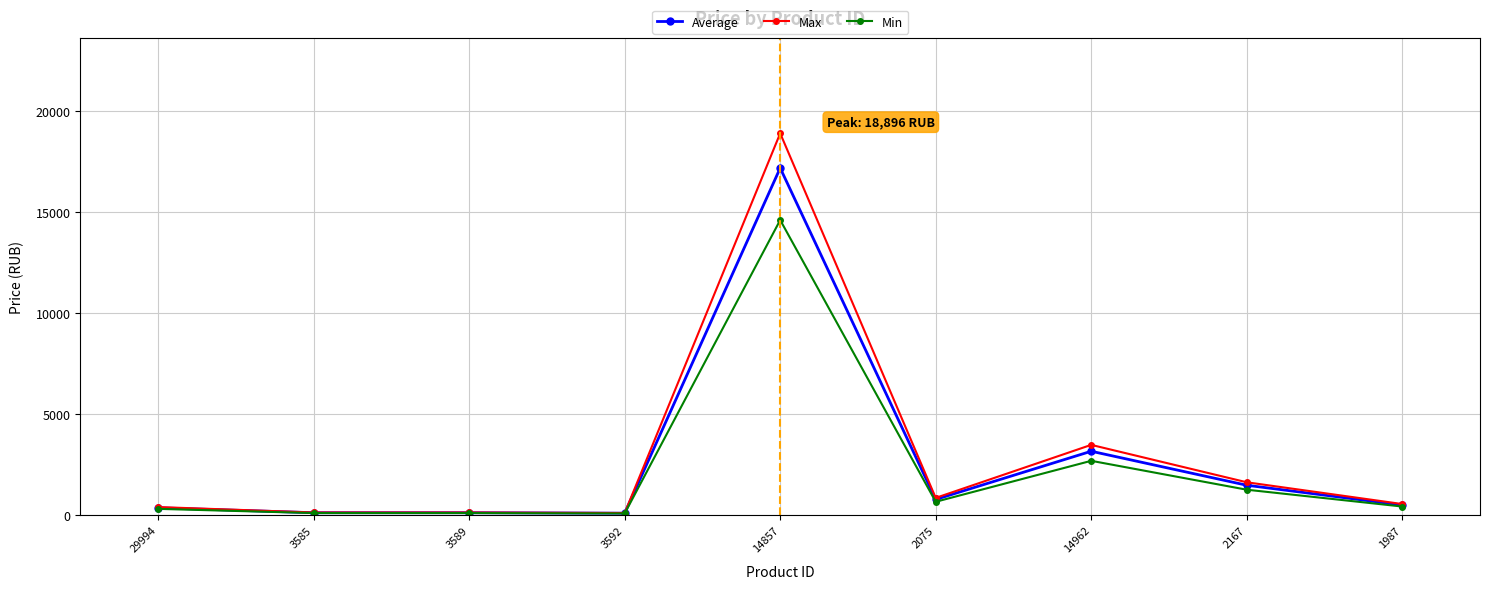

What is the minimum value for Min?

76.5